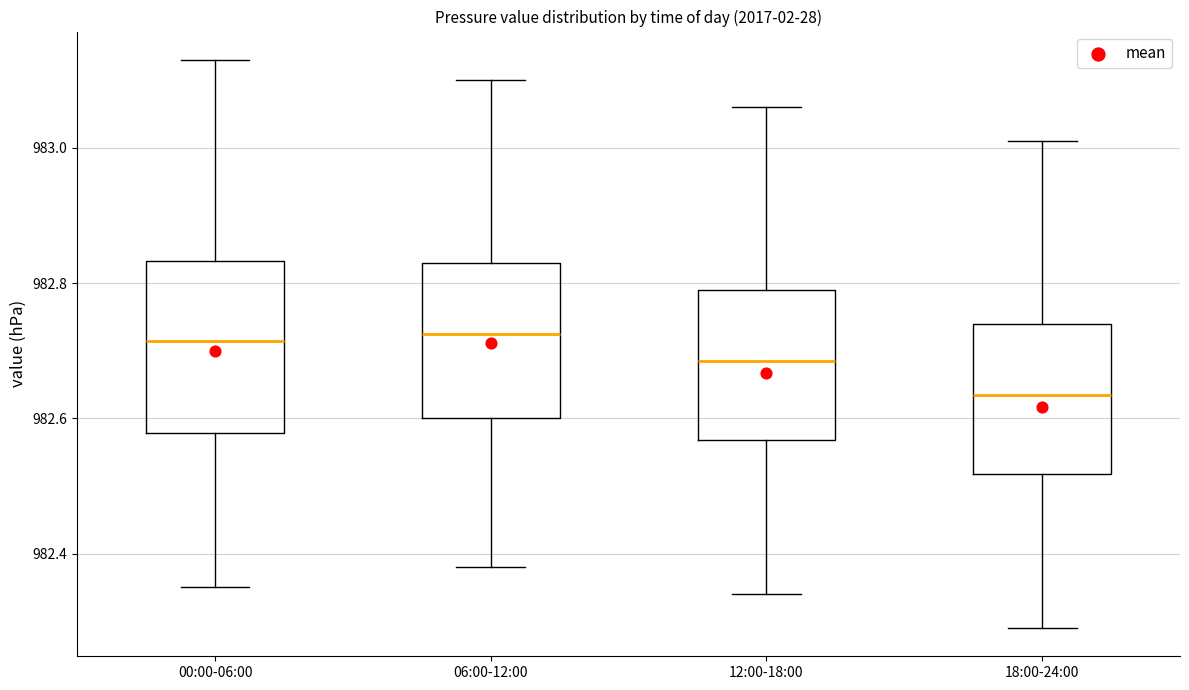

Where does the lower whisker of the box for 00:00-06:00 end on the y-axis? The values are not printed on the chart, so give them approximately, as read against the axis.

982.36